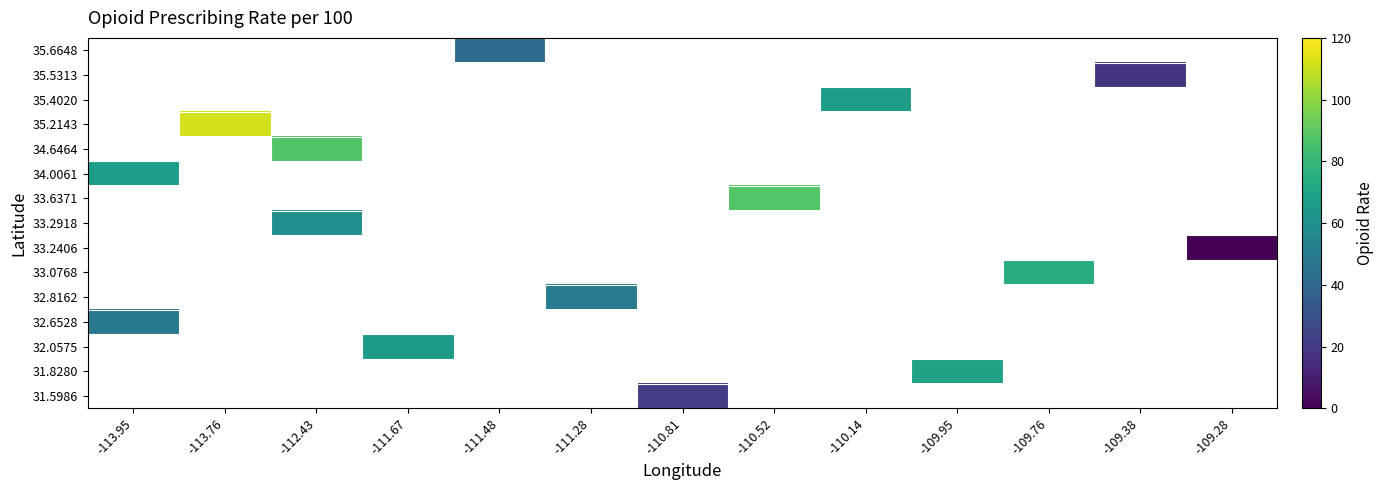

Count the number of data series in this chart.

15